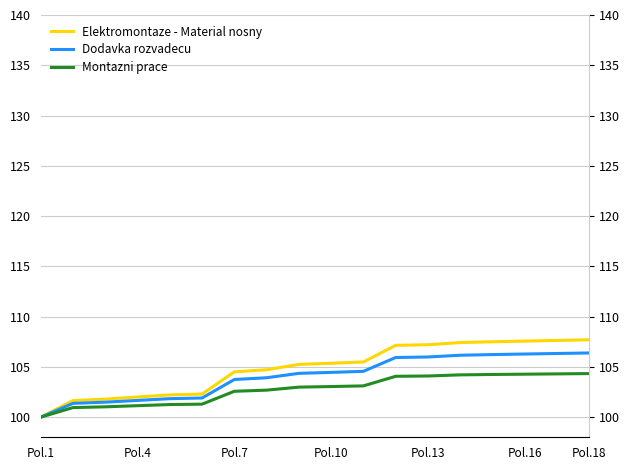

Reading left to right, transcribe all the data shown in this chart.

Elektromontaze - Material nosny: 100.0	101.6	101.8	102.0	102.2	102.3	104.5	104.7	105.2	105.4	105.5	107.1	107.2	107.4	107.5	107.6	107.6	107.7
Dodavka rozvadecu: 100.0	101.4	101.5	101.7	101.8	101.9	103.7	103.9	104.4	104.5	104.6	105.9	106.0	106.2	106.2	106.3	106.3	106.4
Montazni prace: 100.0	101.0	101.0	101.1	101.3	101.3	102.6	102.7	103.0	103.0	103.1	104.1	104.1	104.2	104.2	104.3	104.3	104.3